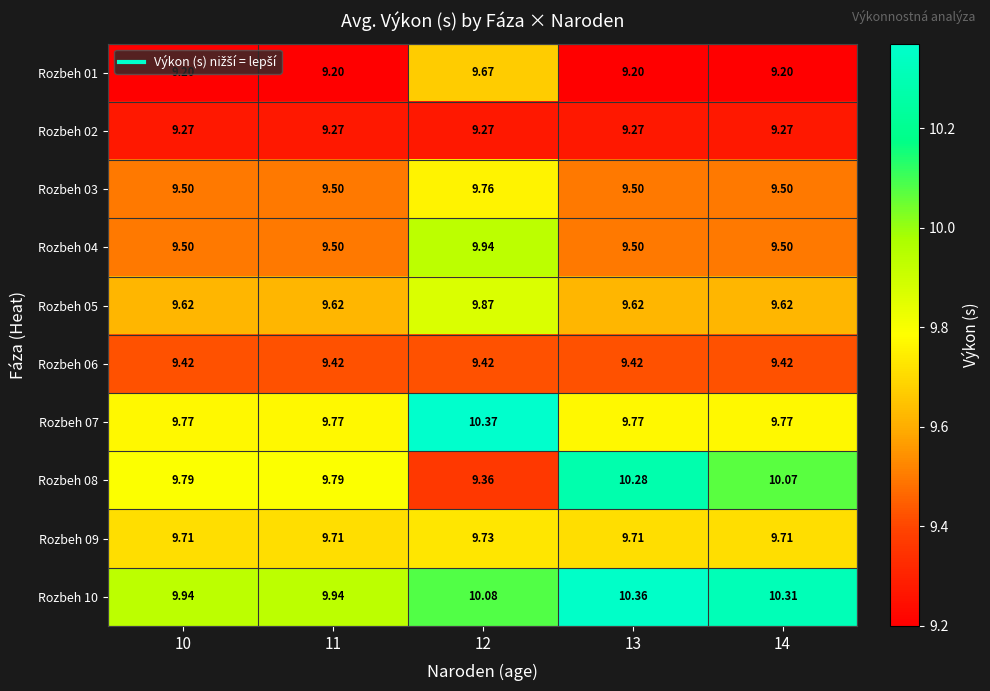

Is the value of Rozbeh 10 at 13 greater than the value of Rozbeh 04 at 14?

Yes